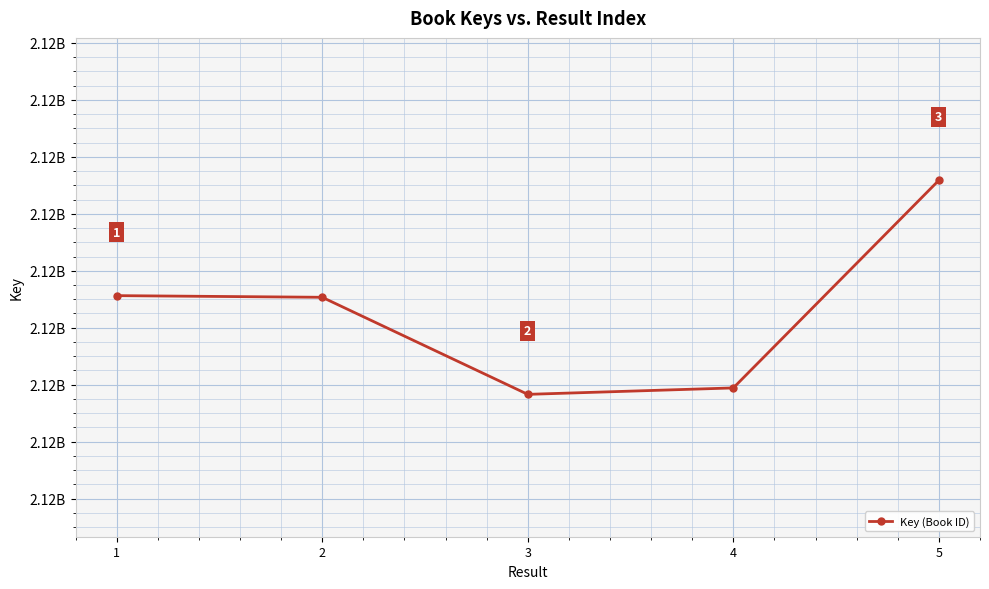

How many lines are shown in the chart?

1